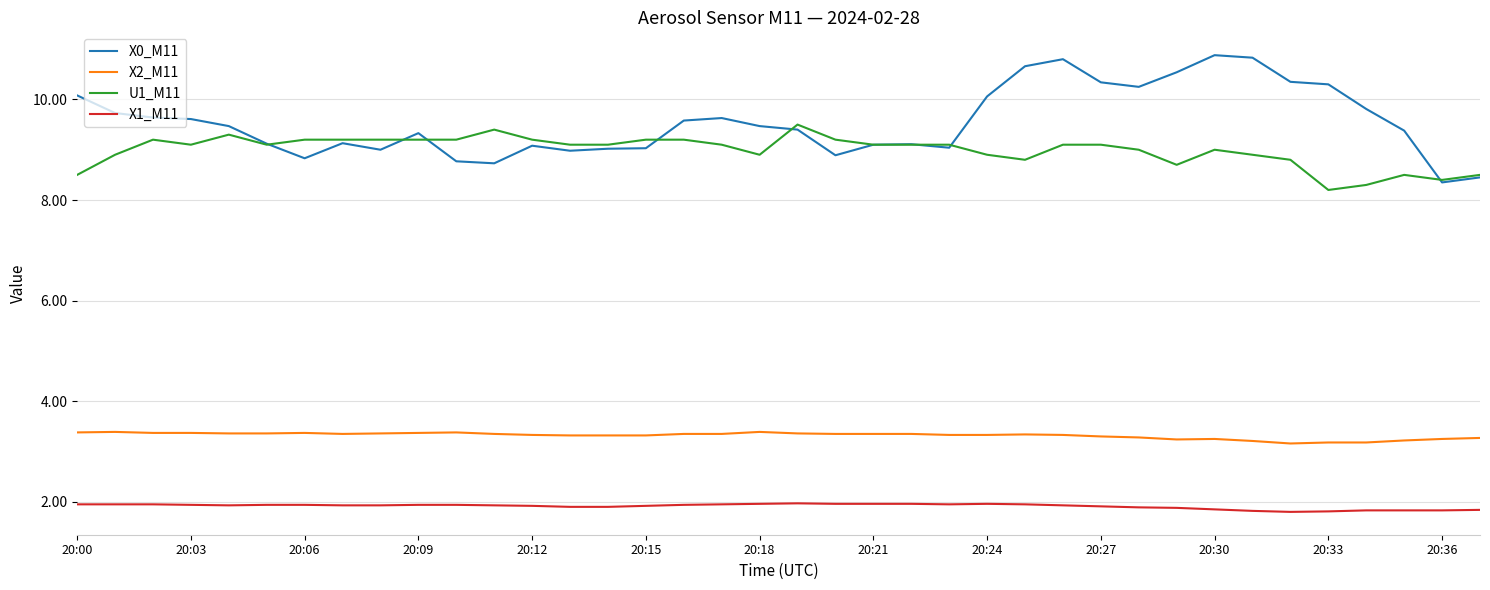

What is the average value of the X0_M11 series?

9.5